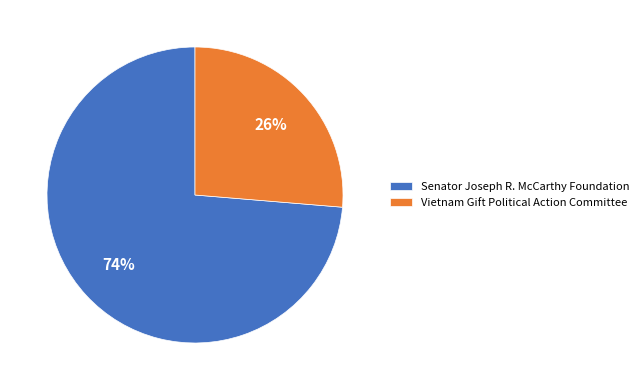

Count the number of slices in the pie.

2